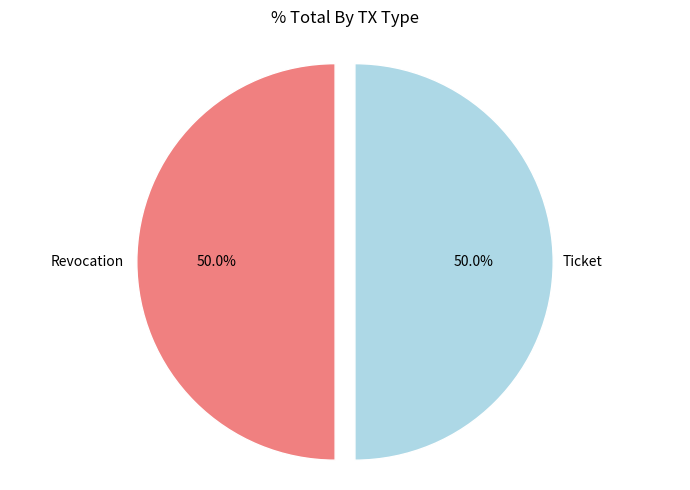

How many segments does this pie chart have?

2